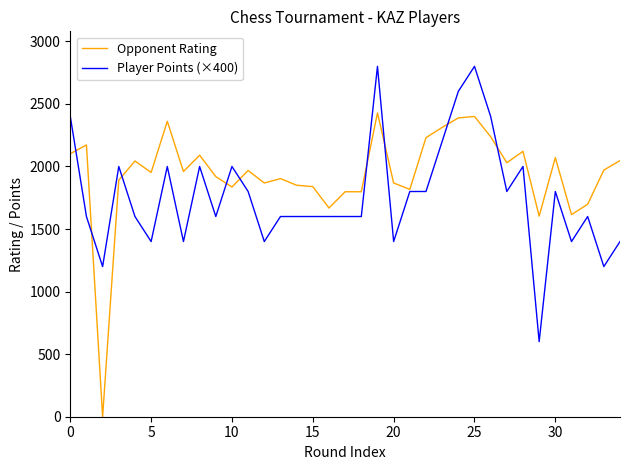

List the series in order of their overall mean, highest first.

Opponent Rating, Player Points (×400)